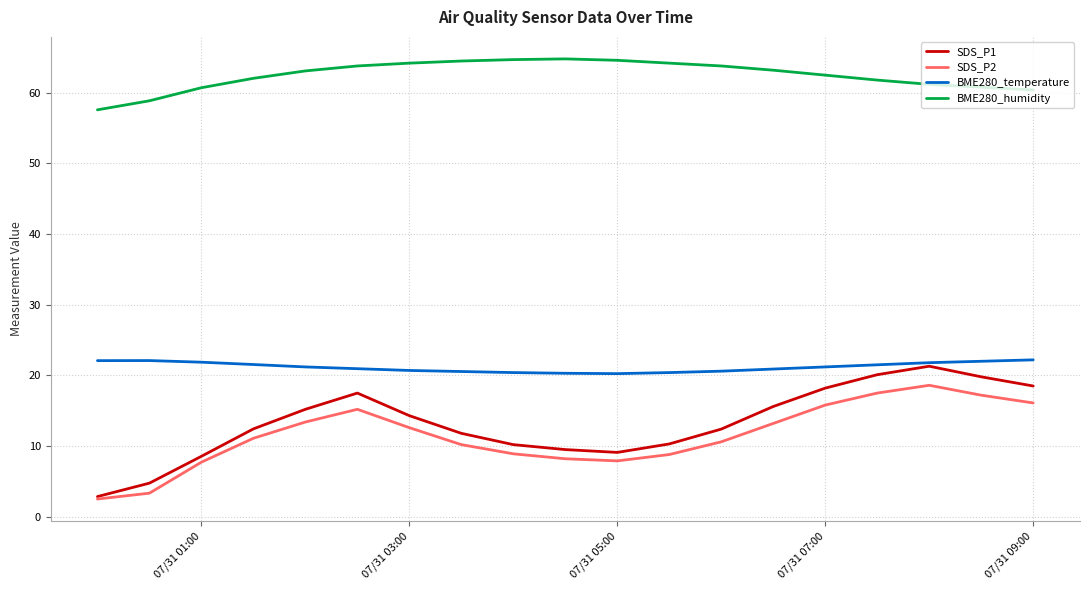

True or false: BME280_temperature has more than 0 interior local peaks.

True